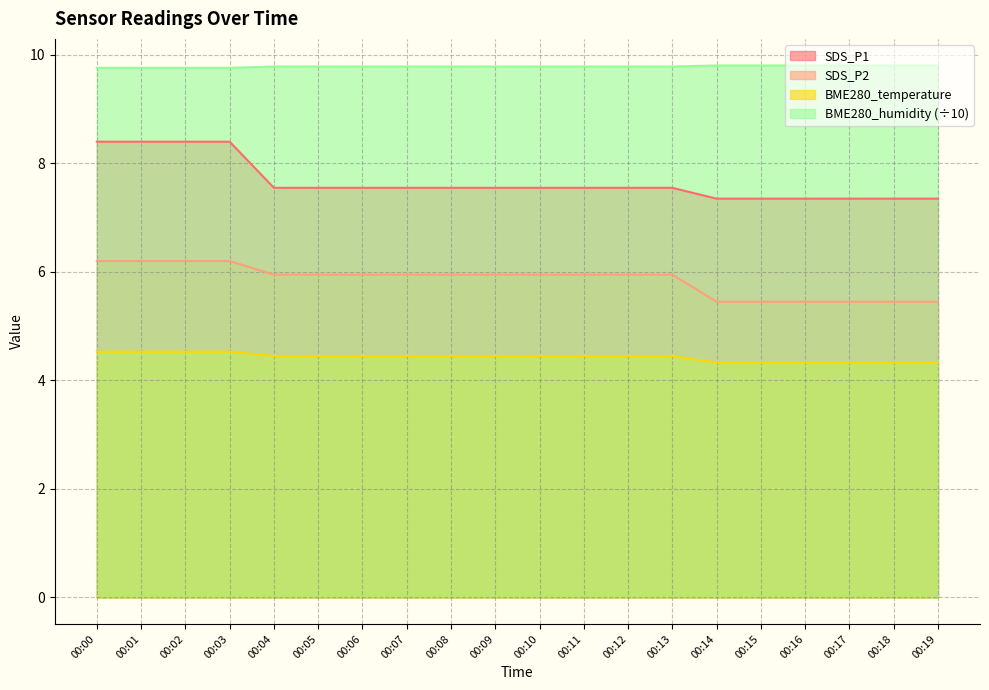

Reading left to right, what are all the values shown in this chart?

SDS_P1: 8.4	8.4	8.4	8.4	7.6	7.6	7.6	7.6	7.6	7.6	7.6	7.6	7.6	7.6	7.3	7.3	7.3	7.3	7.3	7.3
SDS_P2: 6.2	6.2	6.2	6.2	6.0	6.0	6.0	6.0	6.0	6.0	6.0	6.0	6.0	6.0	5.5	5.5	5.5	5.5	5.5	5.5
BME280_temperature: 4.5	4.5	4.5	4.5	4.5	4.5	4.5	4.5	4.5	4.5	4.5	4.5	4.5	4.5	4.3	4.3	4.3	4.3	4.3	4.3
BME280_humidity: 9.8	9.8	9.8	9.8	9.8	9.8	9.8	9.8	9.8	9.8	9.8	9.8	9.8	9.8	9.8	9.8	9.8	9.8	9.8	9.8